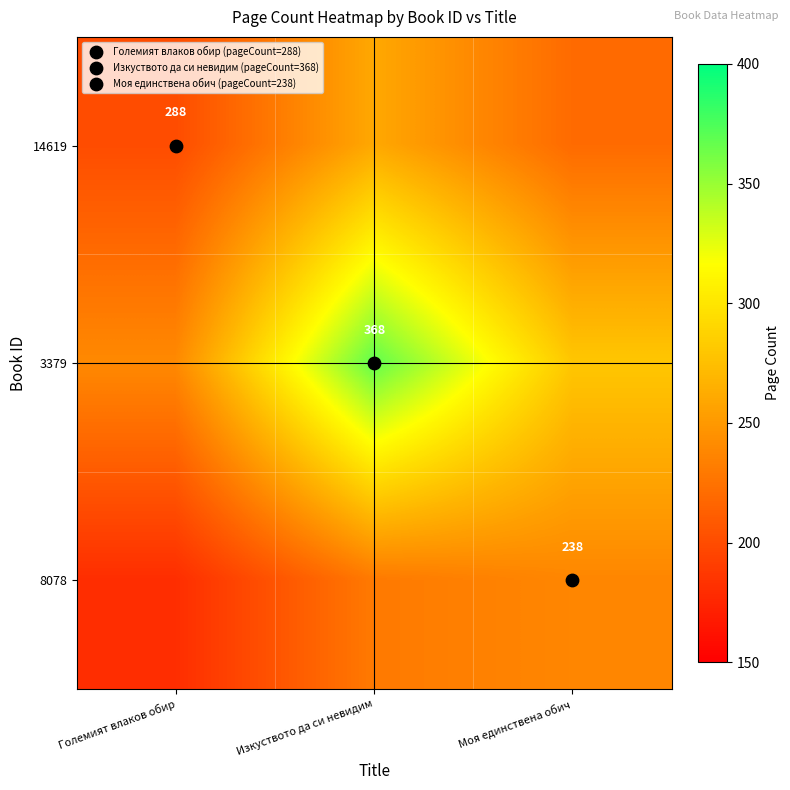

What is the maximum value shown in the chart?

368